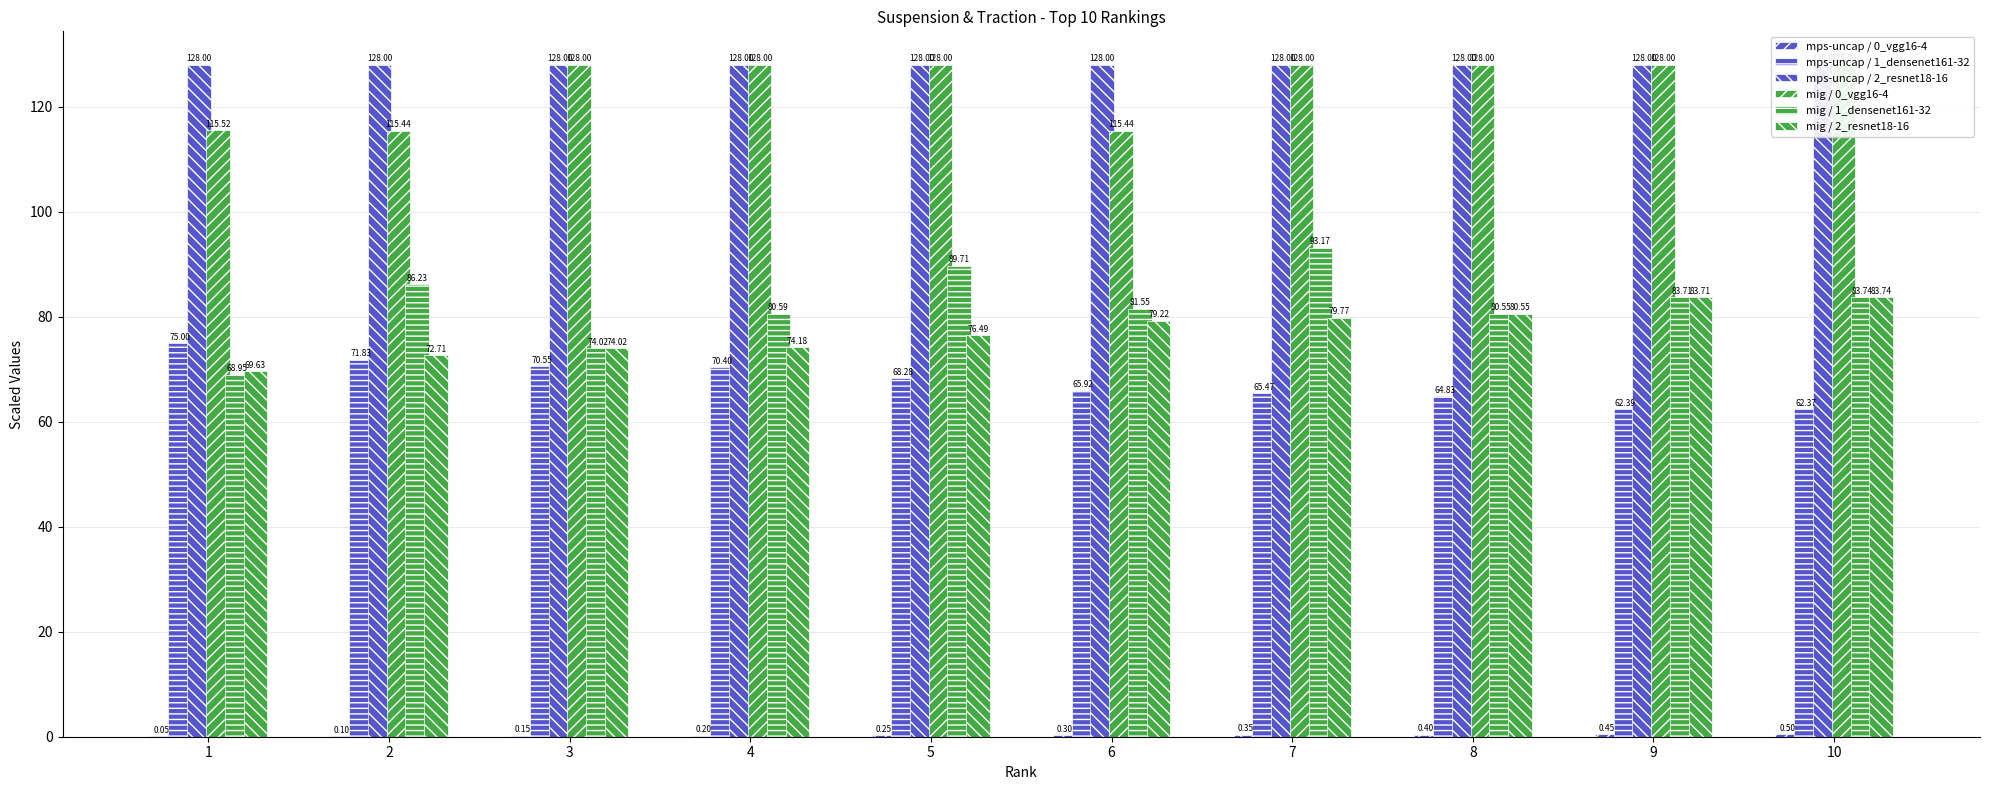

Which series changed the most between 3 and 5?

mig / 1_densenet161-32